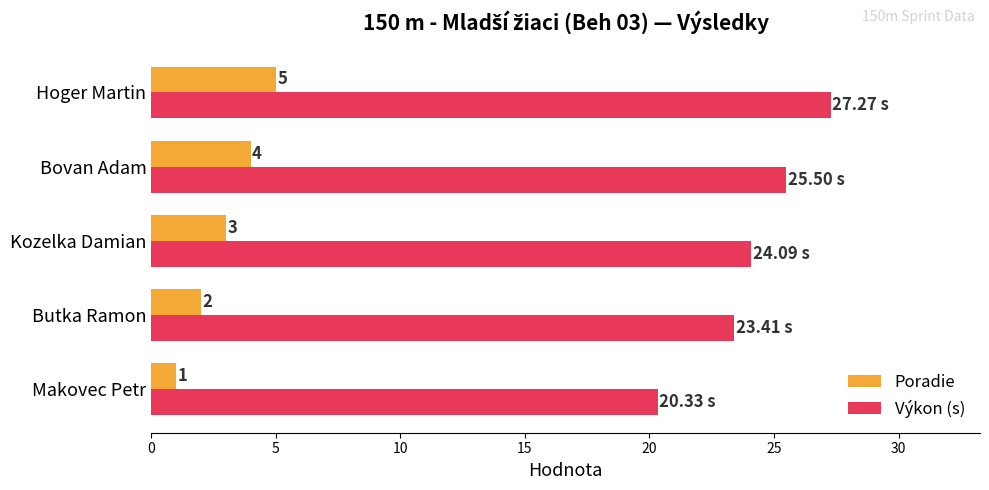

Which series has the largest range (max minus min)?

Výkon (s)